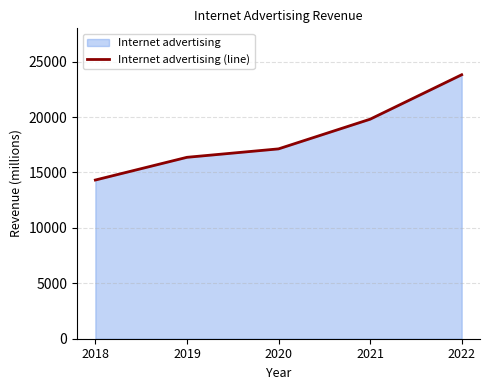

List the labels in order of value, largest first.

2022, 2021, 2020, 2019, 2018